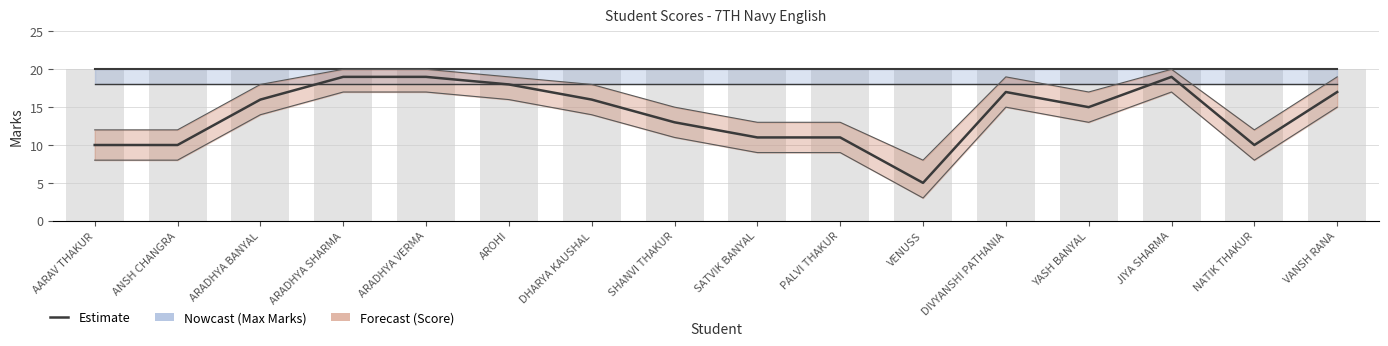

What position from the right is DHARYA KAUSHAL?

10